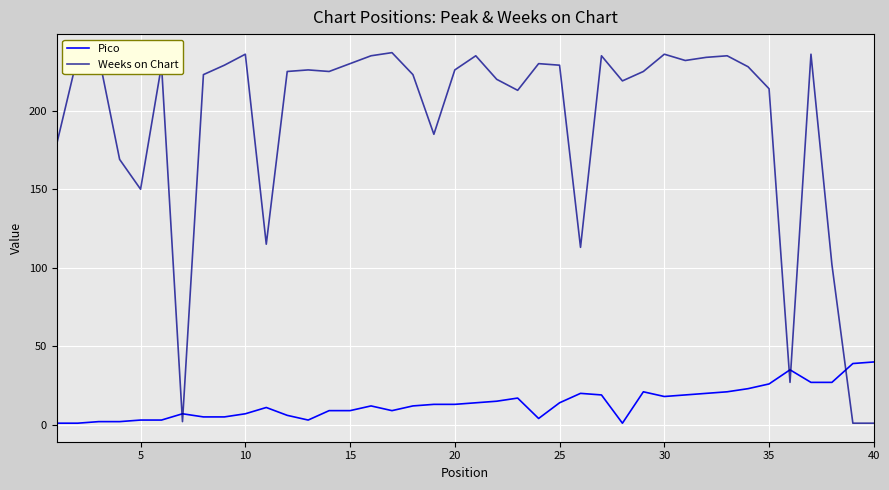

What is the minimum value for Pico?

1